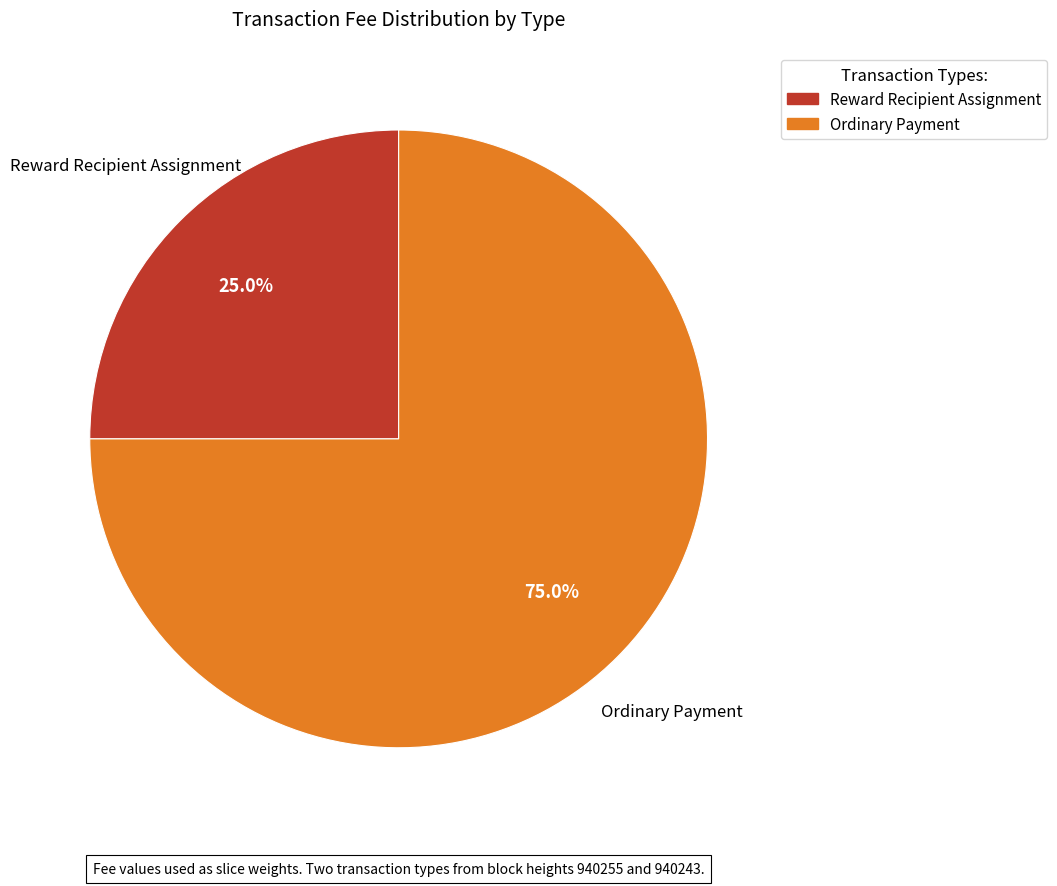

How many segments does this pie chart have?

2